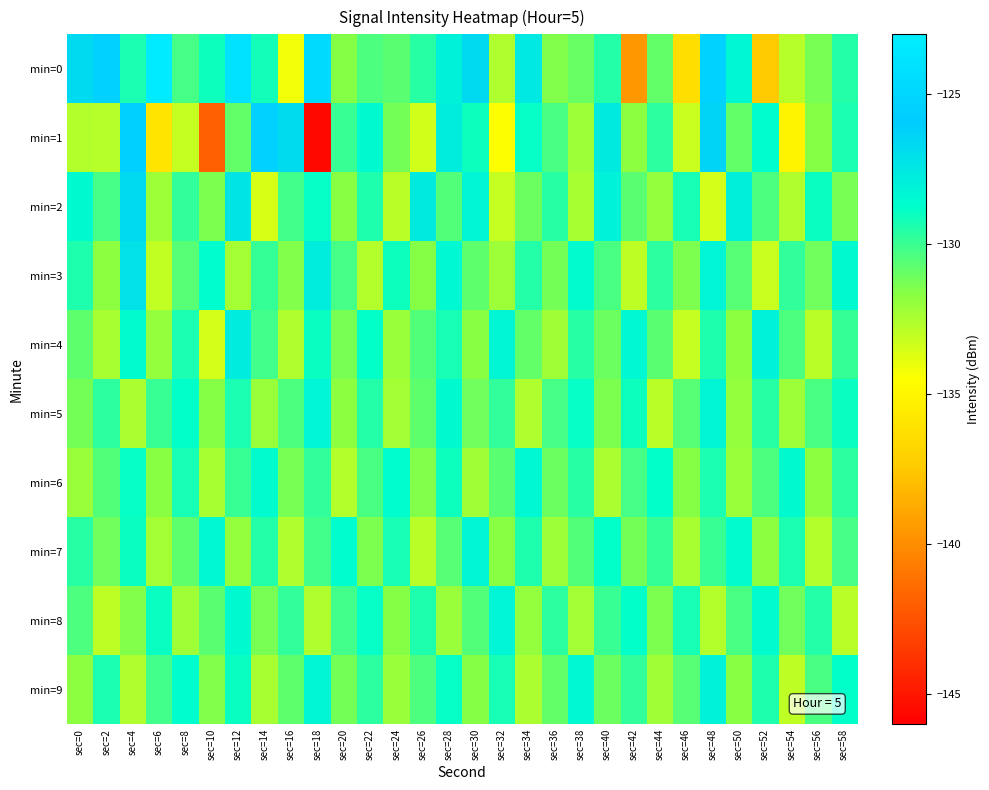

Which has a higher value, sec=56 or sec=40?

sec=40